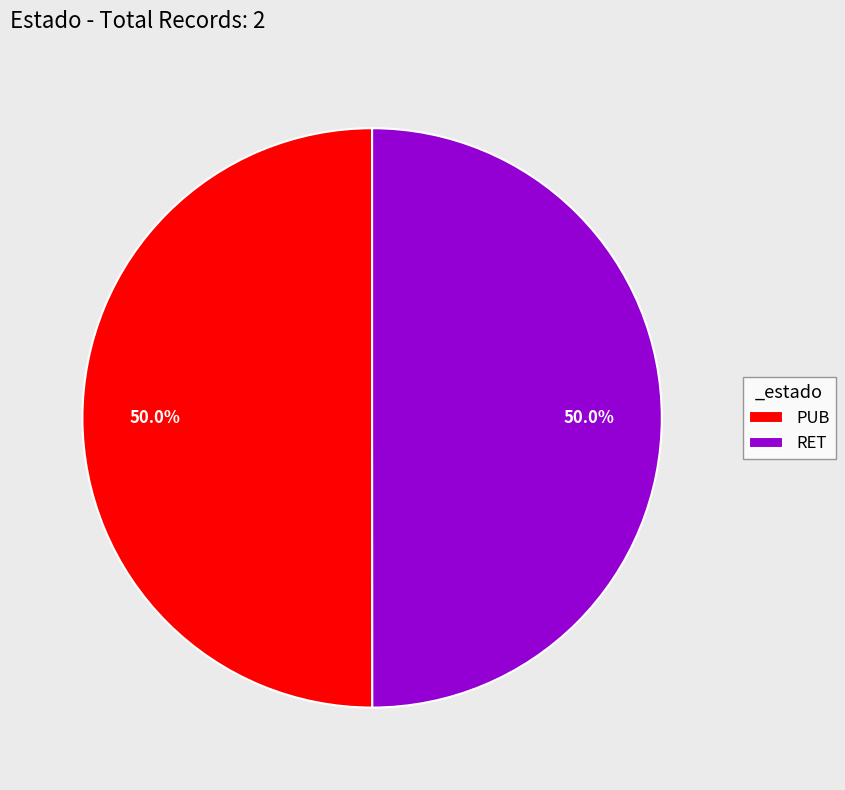

What is the ratio of the value at RET to the value at PUB?

1.0